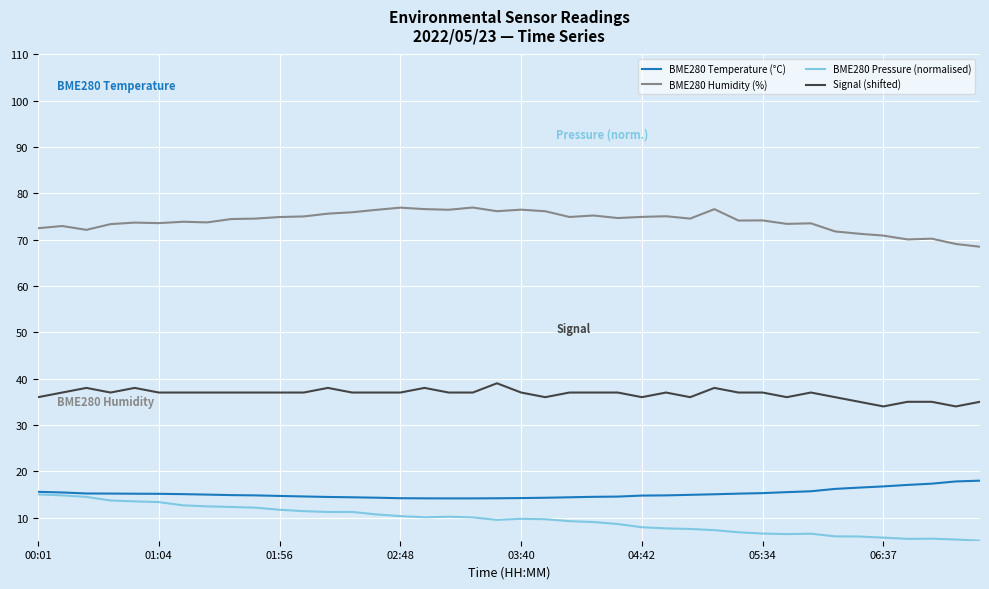

True or false: BME280 Humidity (%) and BME280 Temperature (°C) intersect in this chart.

False